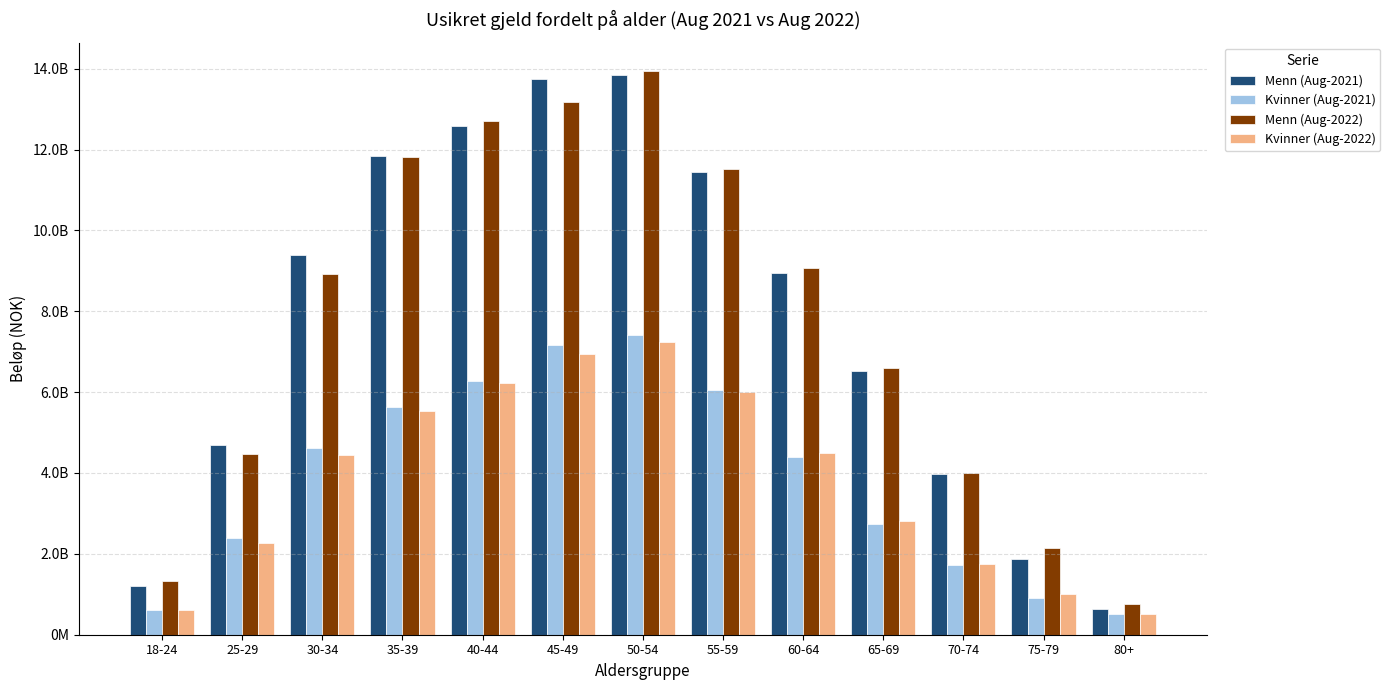

What are all the series names shown in the legend?

Menn (Aug-2021), Kvinner (Aug-2021), Menn (Aug-2022), Kvinner (Aug-2022)